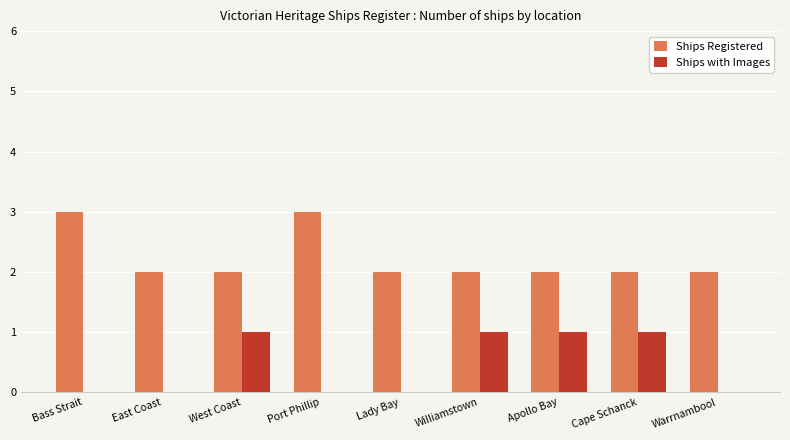

What is the total value across all series at West Coast?

3